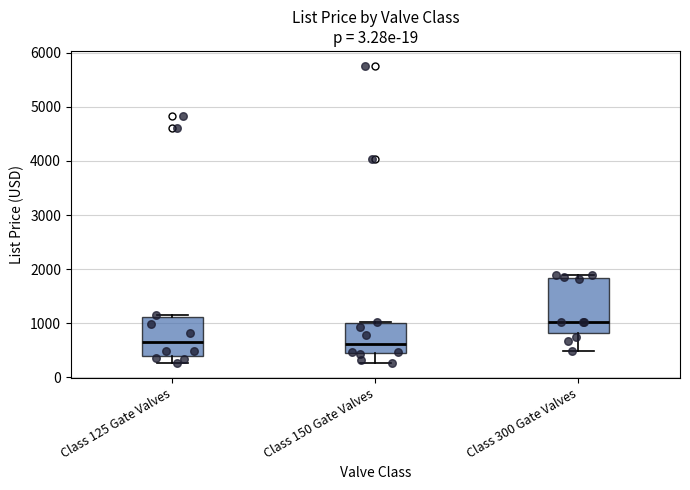

Reading left to right, transcribe this box plot: for each box, give where its median line is, the range the box spans, and where its two whiskers end, as read against the y-axis. The values are not printed on the chart, so give them approximately, as read against the axis.

Class 125 Gate Valves: median 700, box 400 to 1100, whiskers 300 to 1100 (just above the box's upper edge)
Class 150 Gate Valves: median 600, box 400 to 1000, whiskers 300 to 1000
Class 300 Gate Valves: median 1000, box 800 to 1800, whiskers 500 to 1900